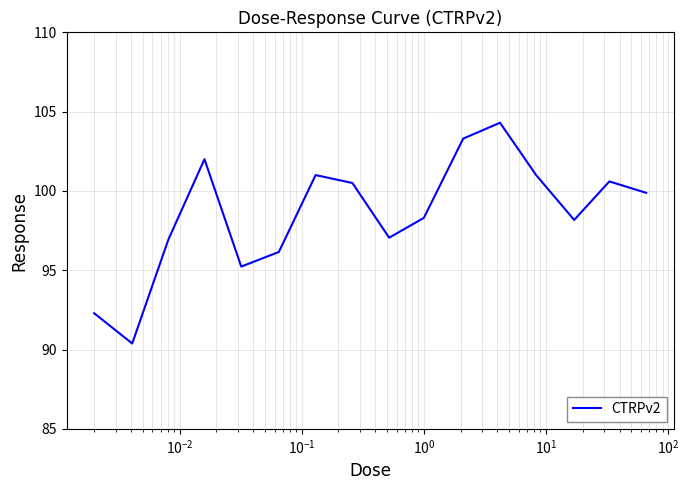

What is the maximum value shown in the chart?

104.3